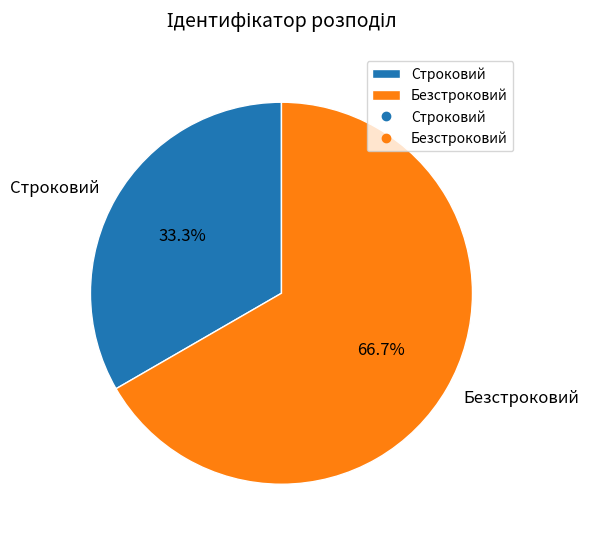

What is the largest slice in the pie chart?

Безстроковий